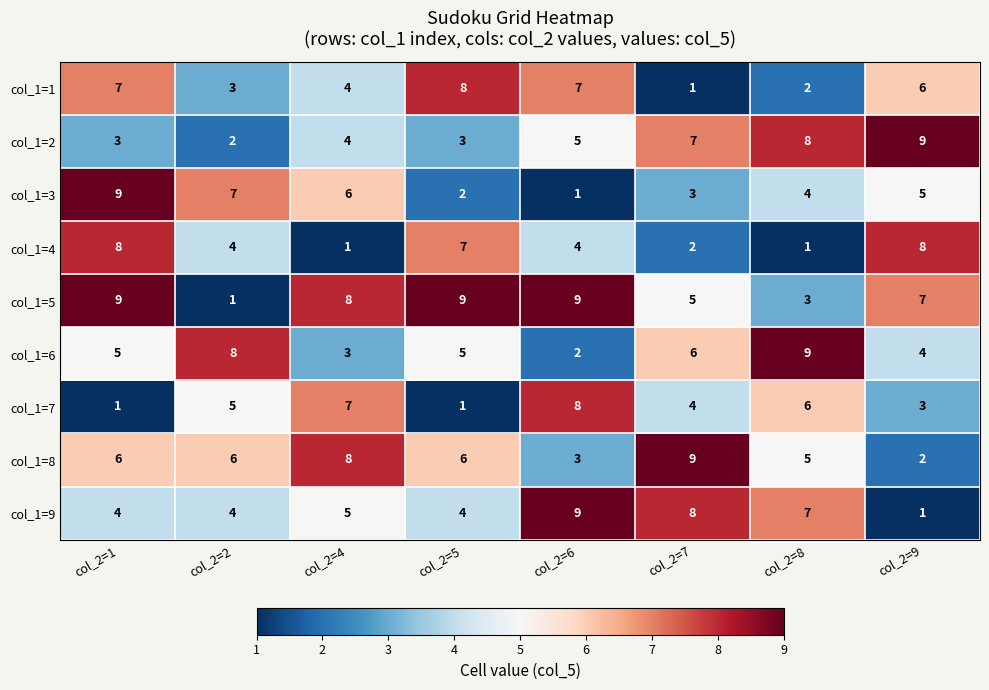

How many distinct data groups are displayed?

9